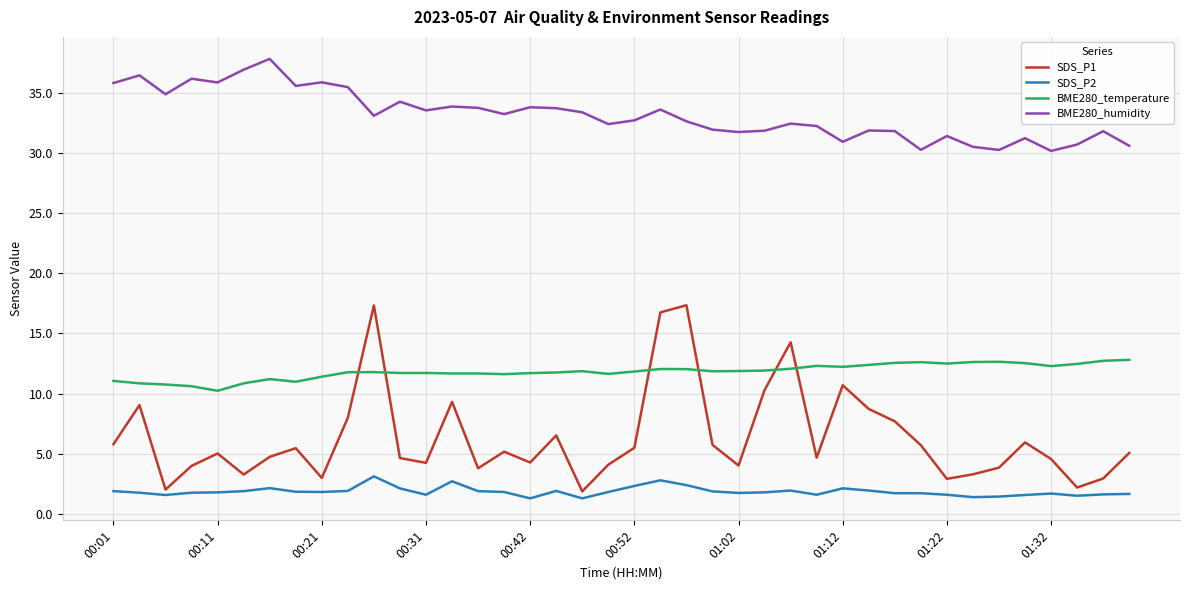

What is the minimum value shown in the chart?

1.3